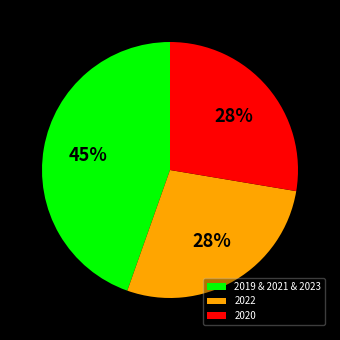

To the nearest percent, what portion does 2019 & 2021 & 2023 represent?

45%